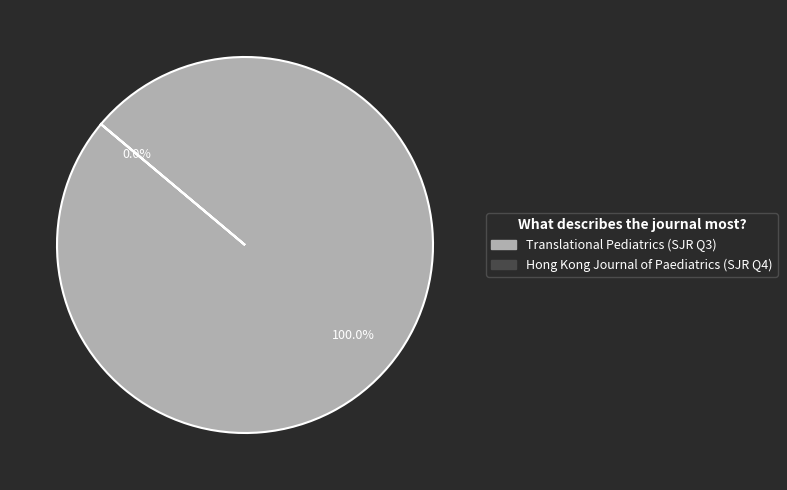

Does any single category account for the majority?

Yes